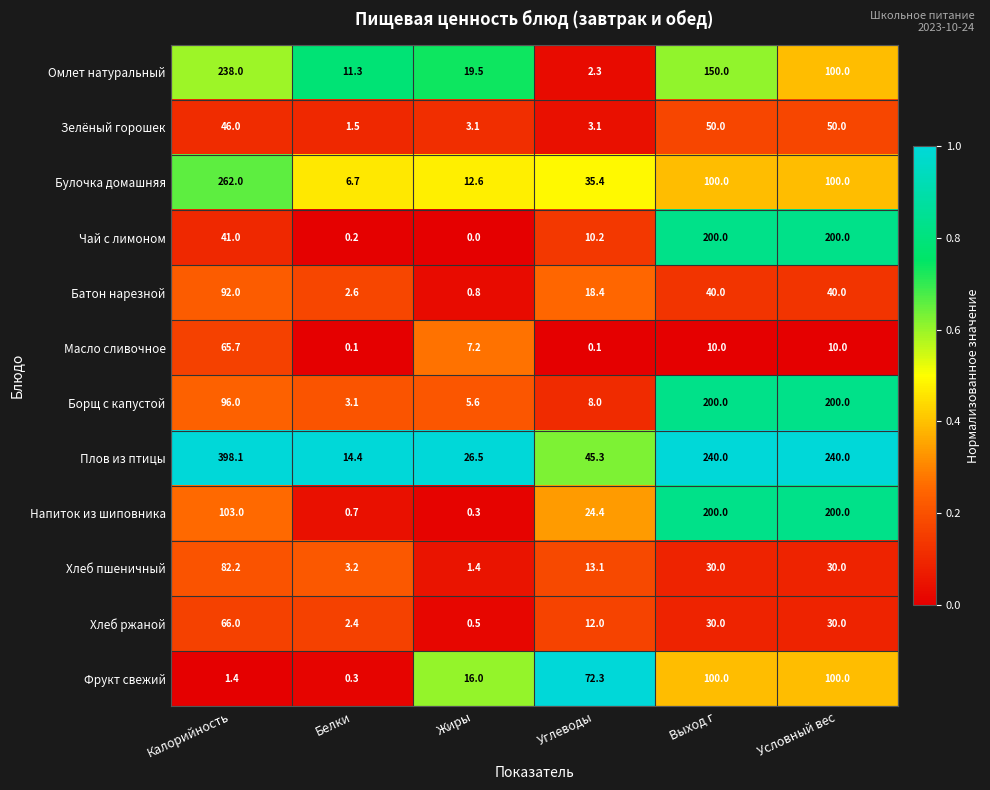

What is the greatest value displayed?

398.1